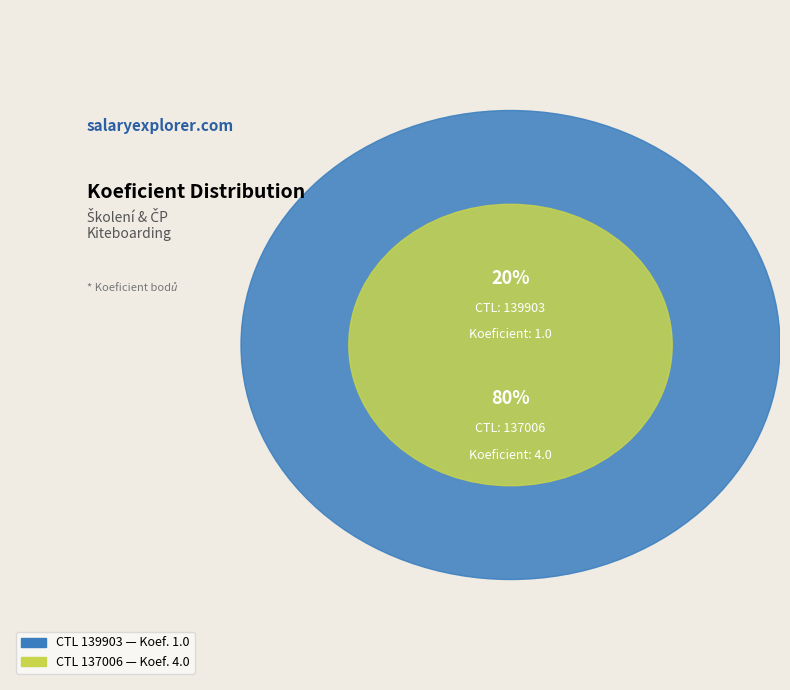

To the nearest percent, what is the difference between the largest and smallest slice percentages?

60%